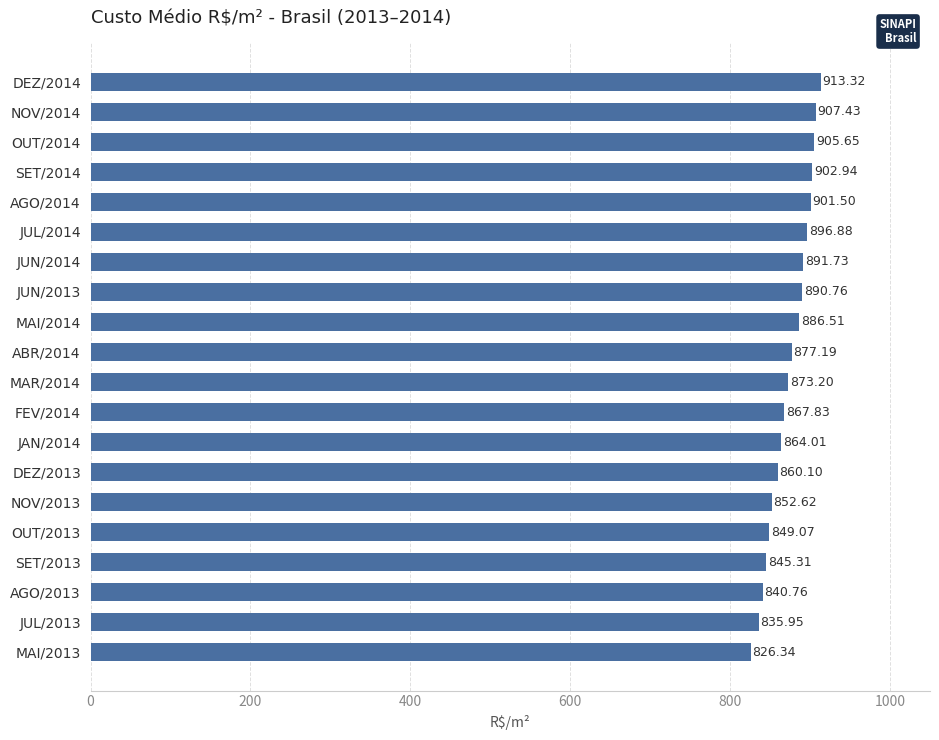

At which category does the chart reach its minimum across all series?

MAI/2013